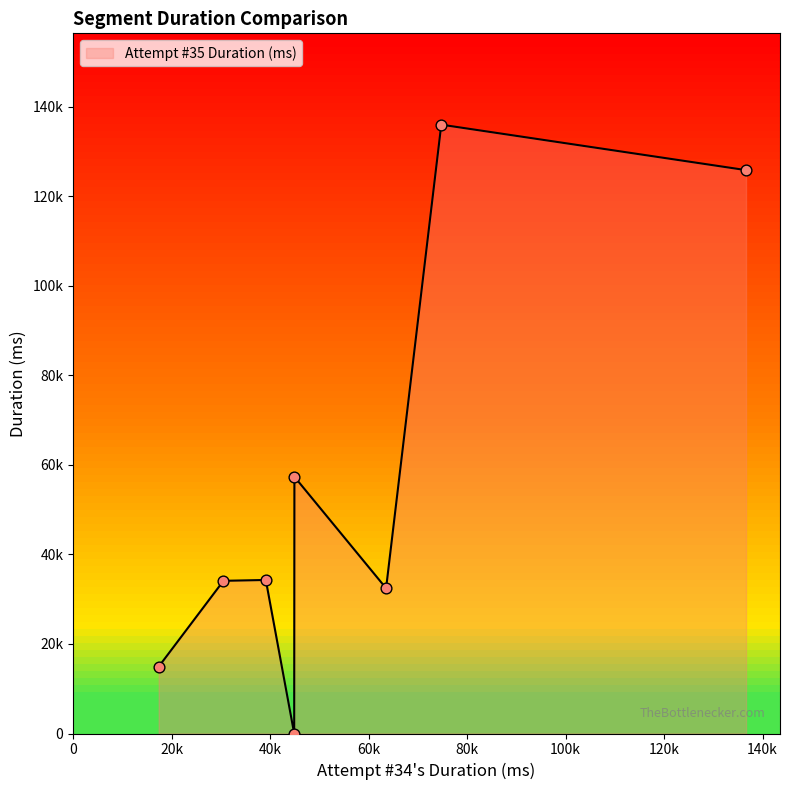

Does the chart have visible grid lines?

No